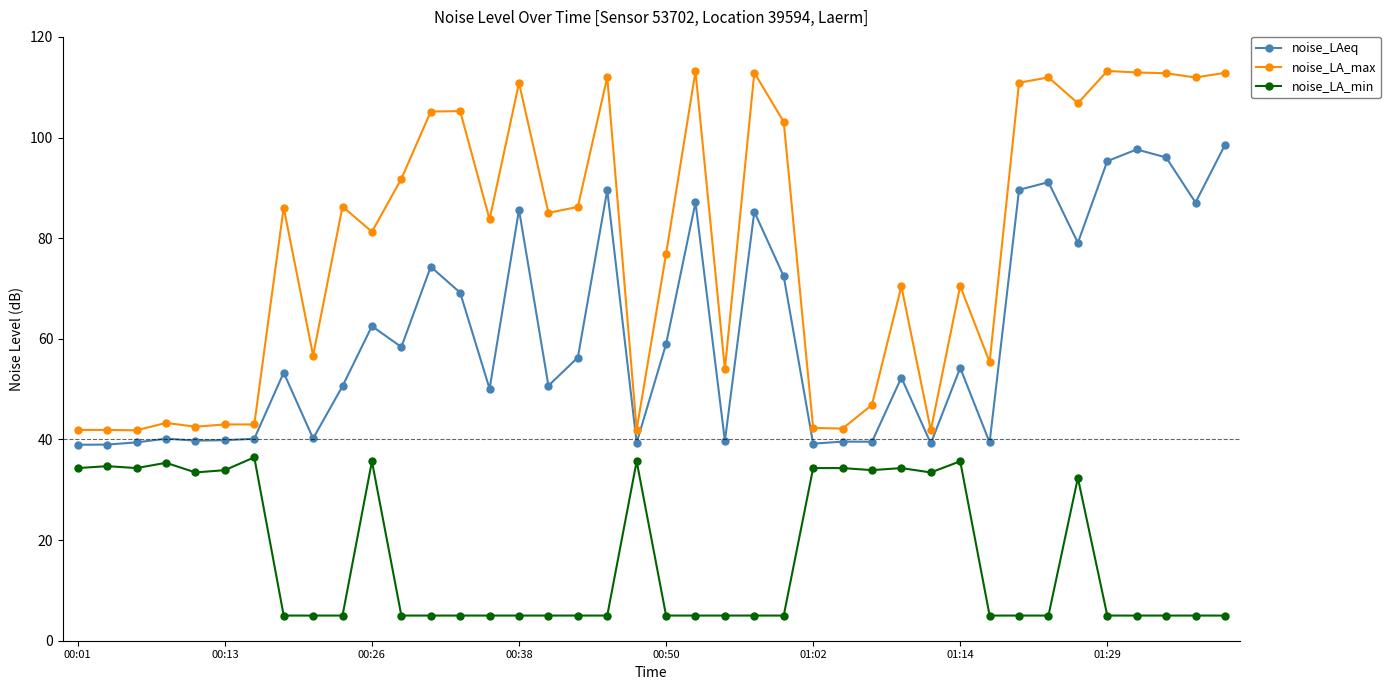

Which series has the widest spread of values?

noise_LA_max